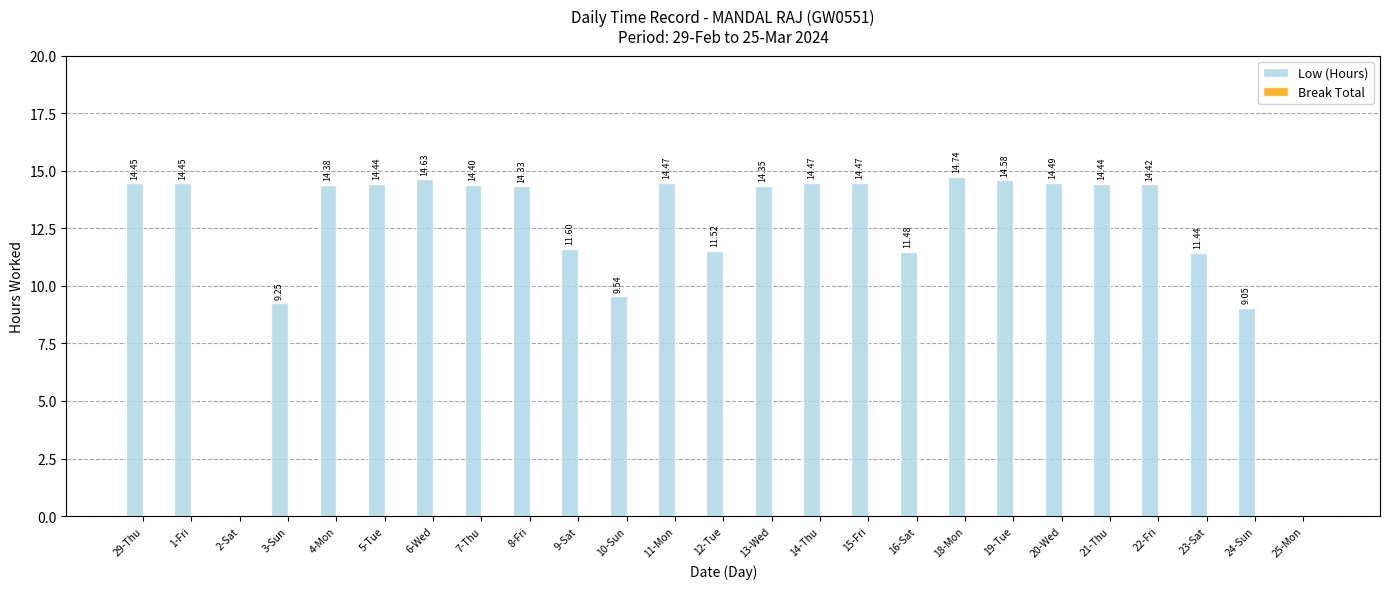

What is the sum of the values at 29-Thu and 23-Sat?

25.9